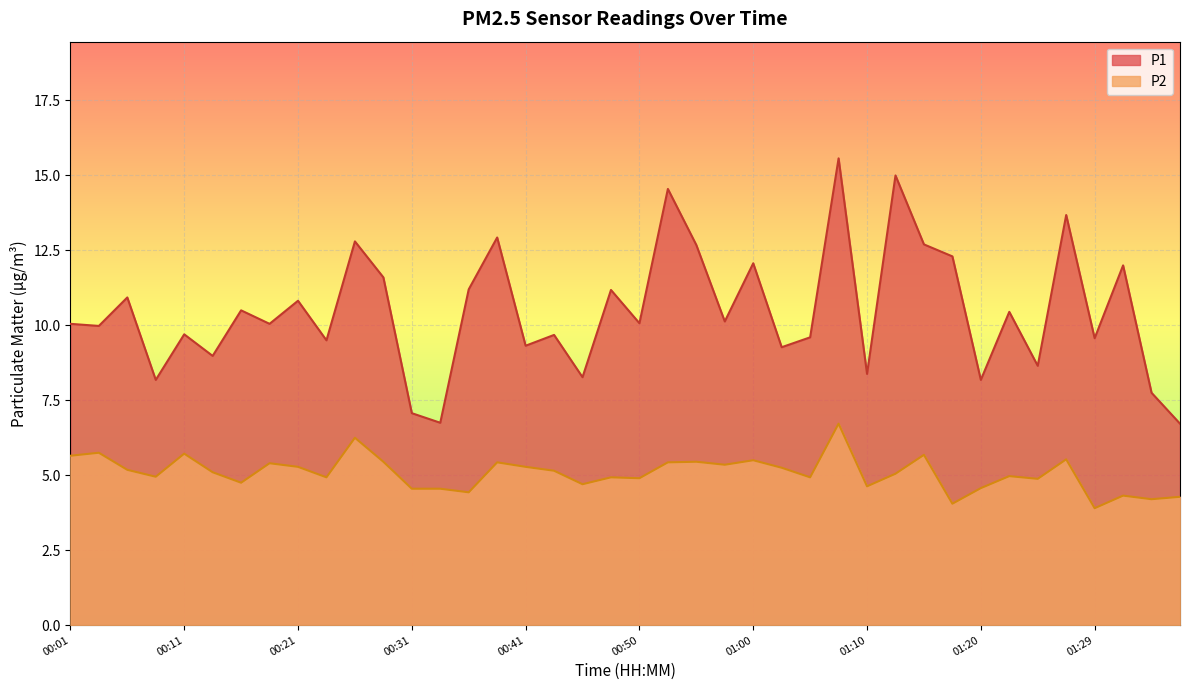

The P1 series shows 7.5 at 00:55. True or false?

False